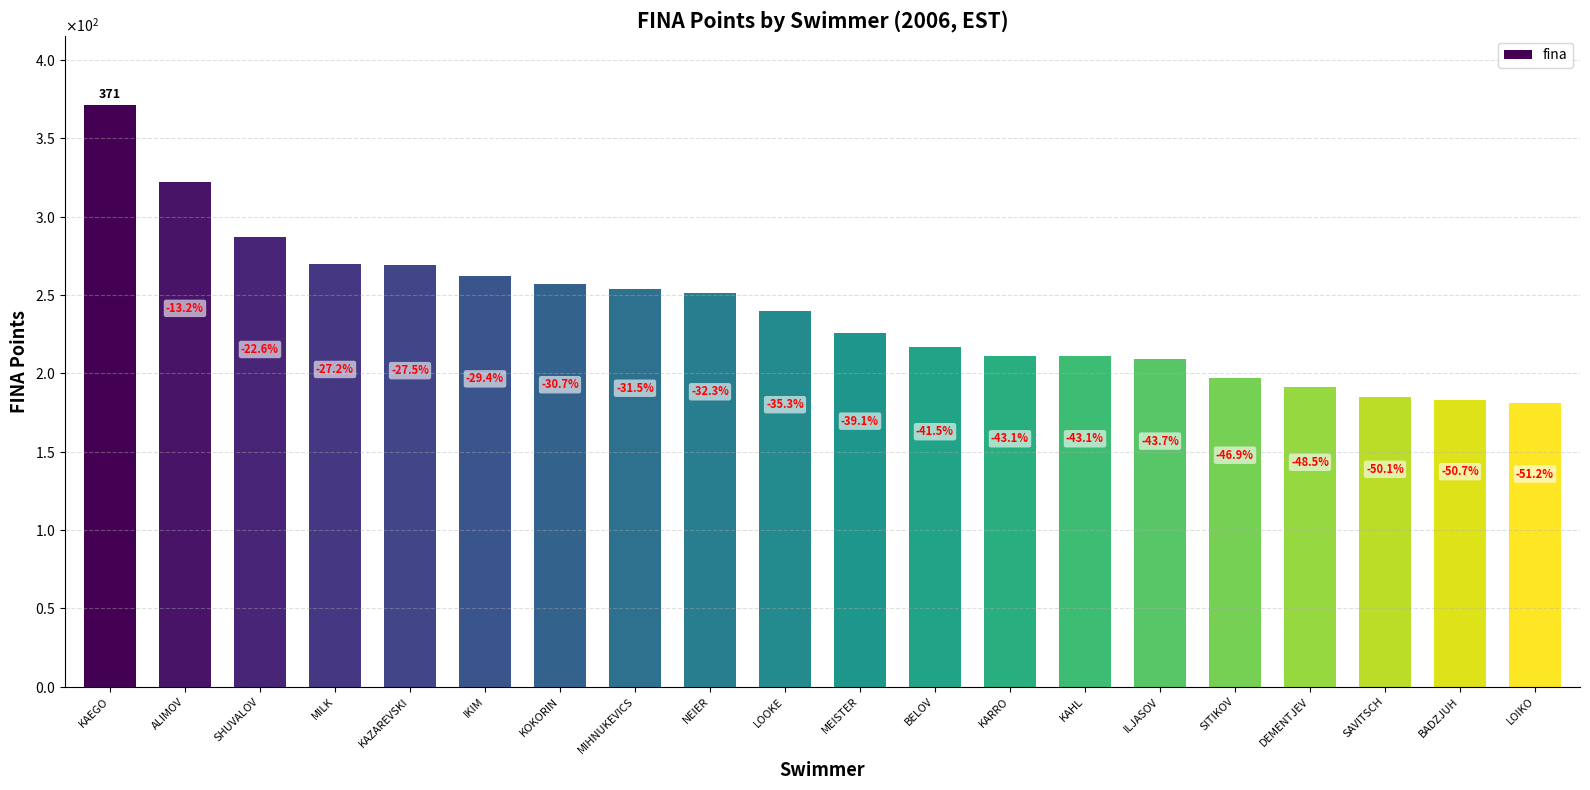

Does the chart contain any negative values?

No